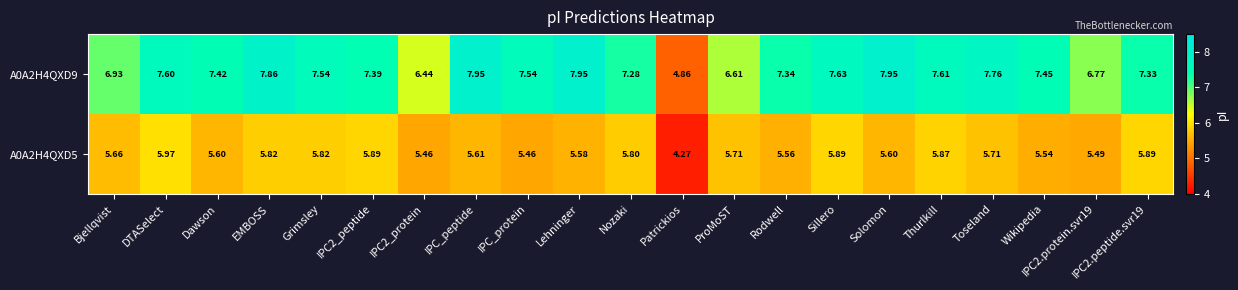

At which category does the chart reach its minimum across all series?

Patrickios